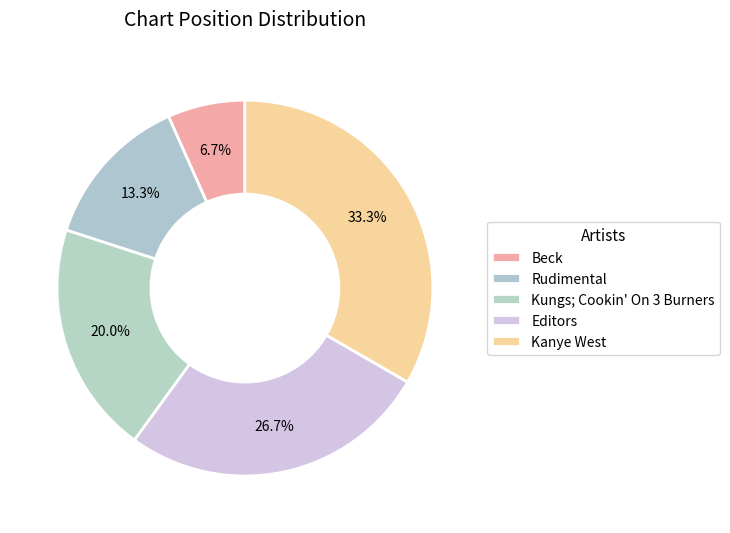

The Editors slice represents 14% of the pie. True or false?

False